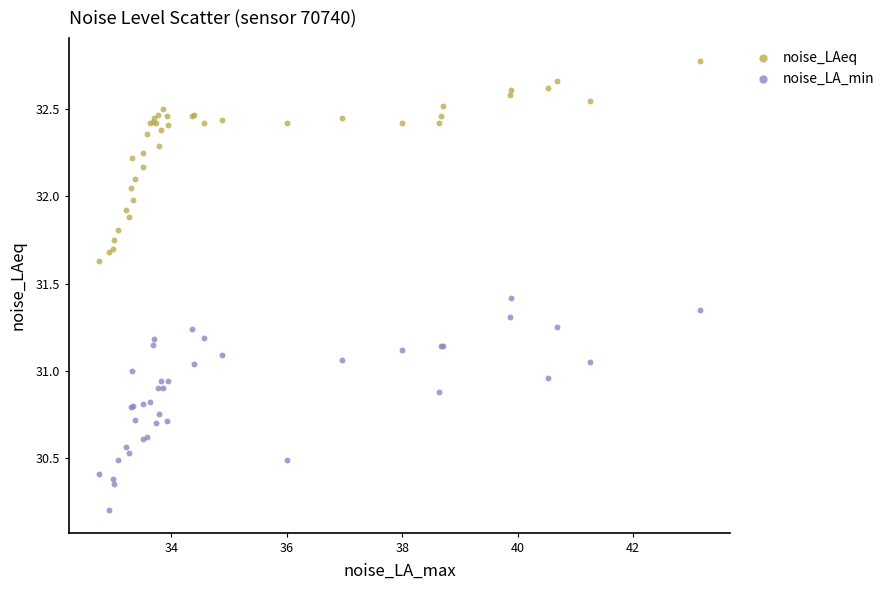

Which series contains the highest Y value?

noise_LAeq